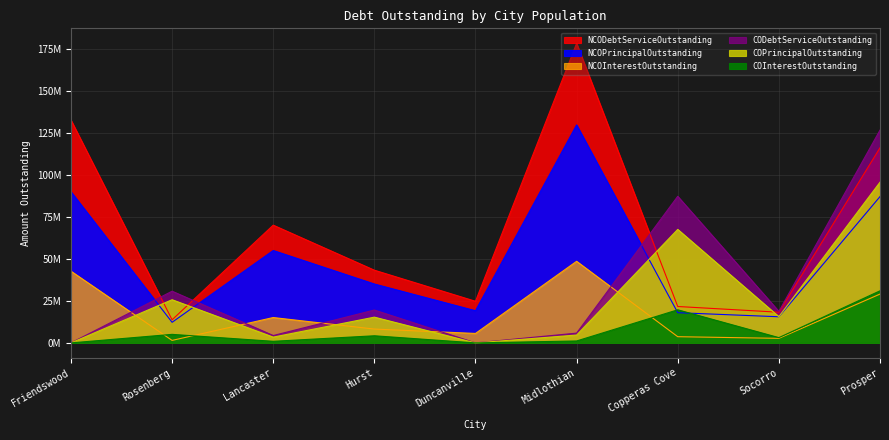

Does the chart have visible grid lines?

Yes